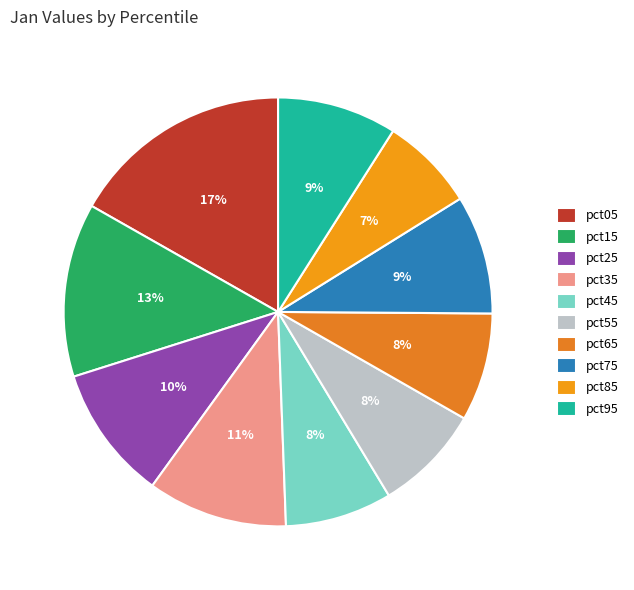

To the nearest percent, what portion does pct05 represent?

17%